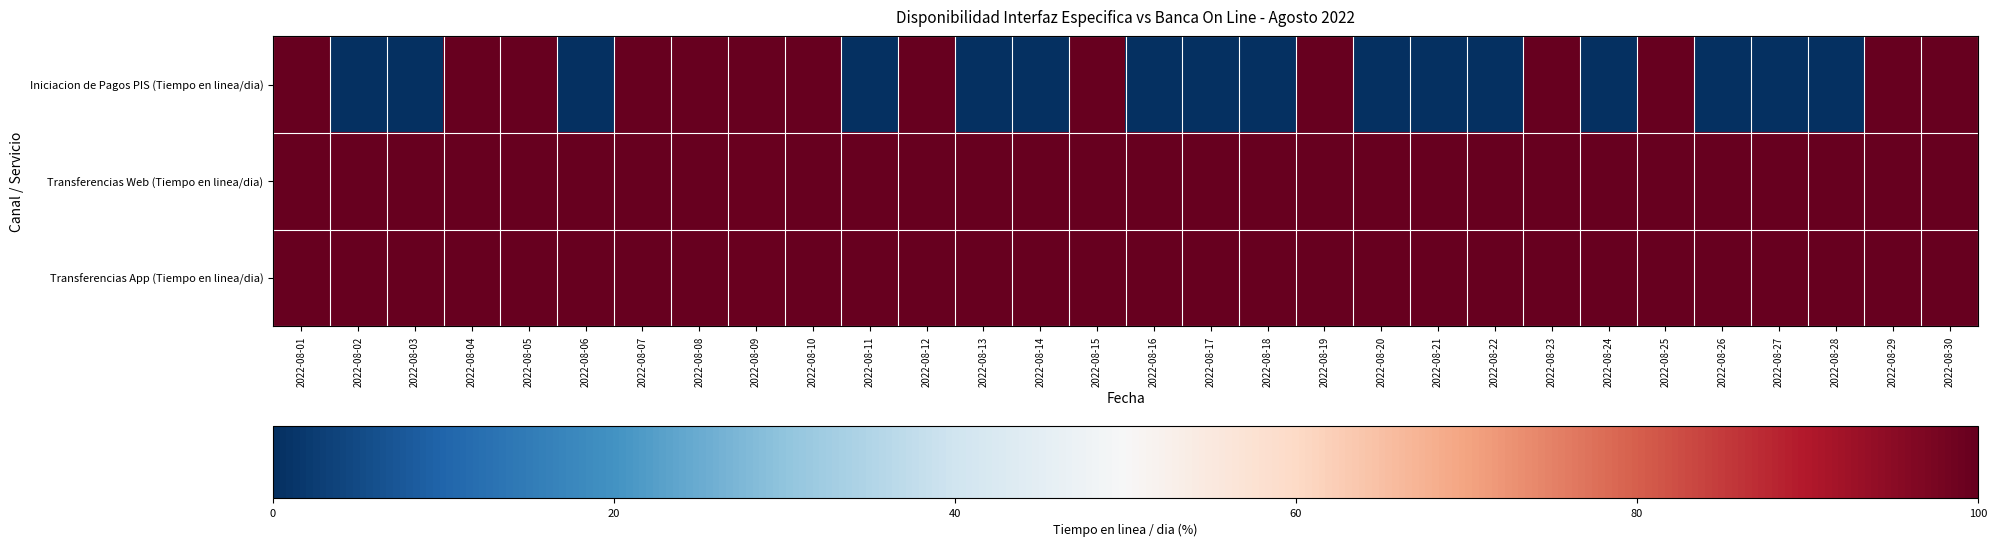

At which category is the sum across all series the highest?

2022-08-01